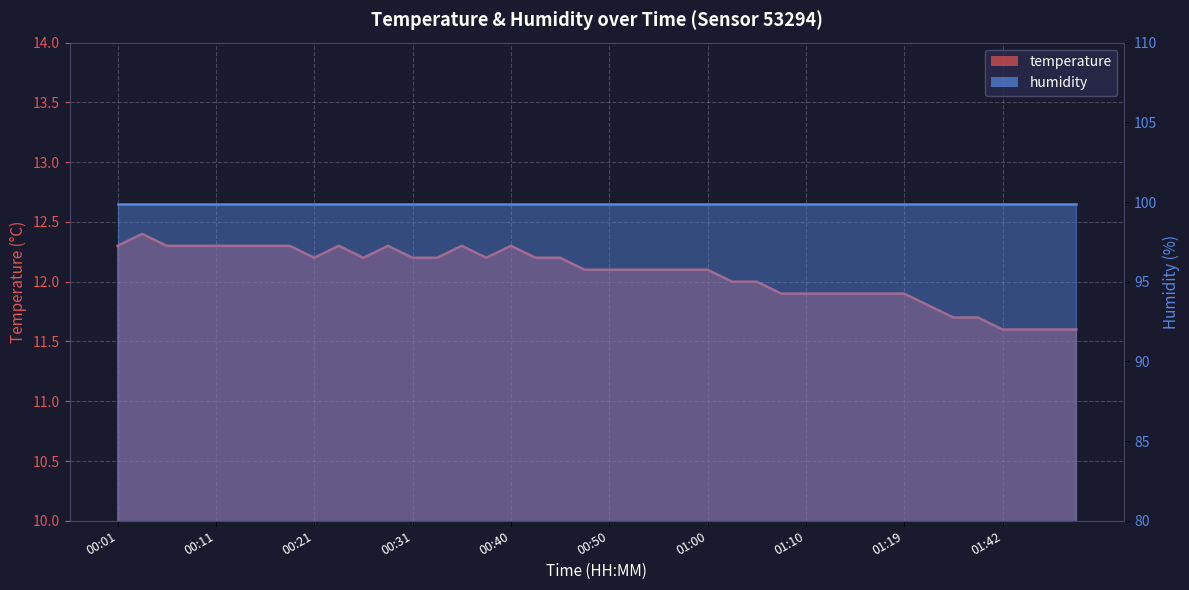

At which category does the data reach its first local valley?

00:21